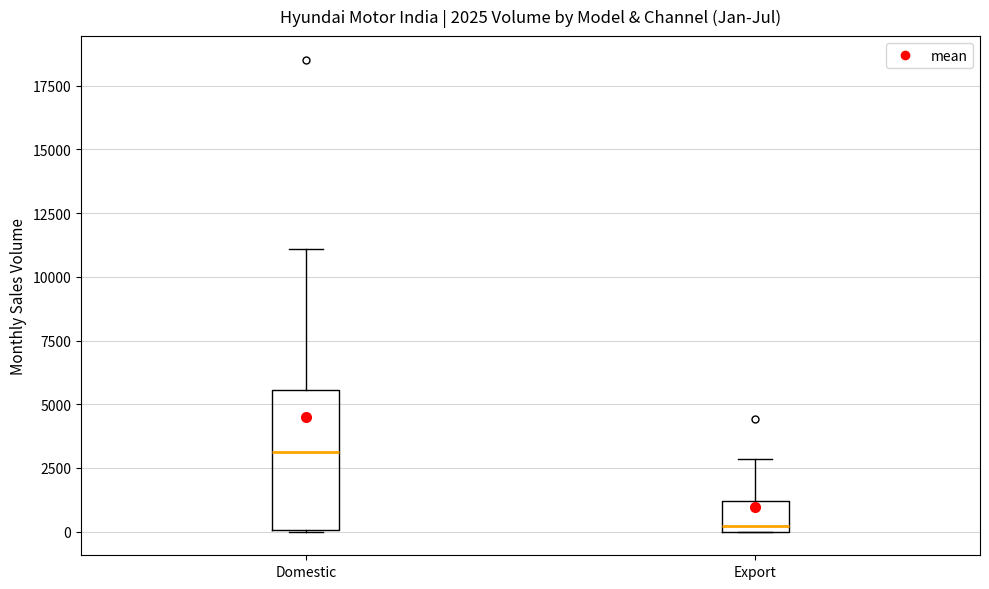

Which box's median line is the lowest?

Export